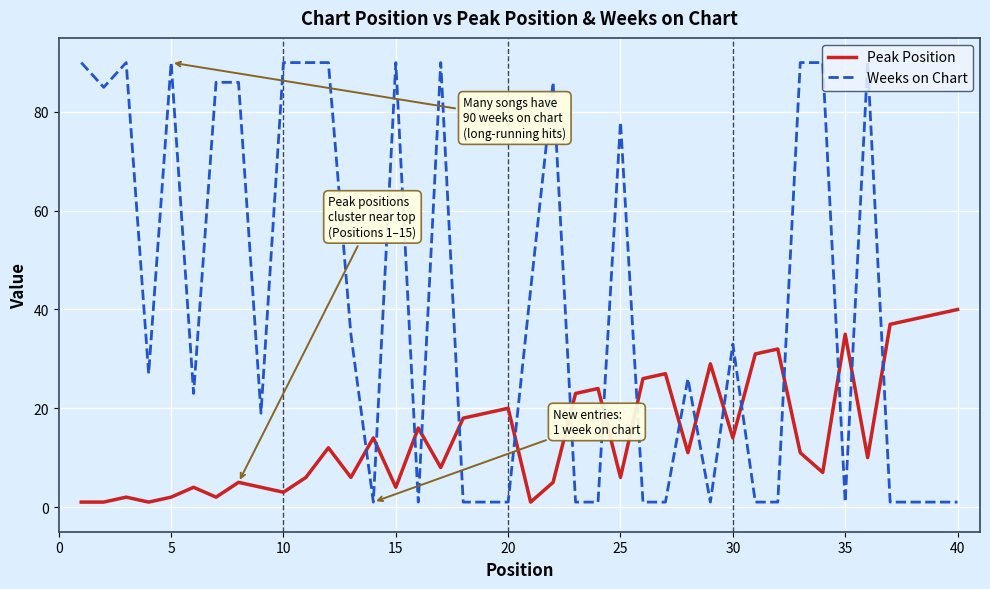

What are all the series names shown in the legend?

Peak Position, Weeks on Chart